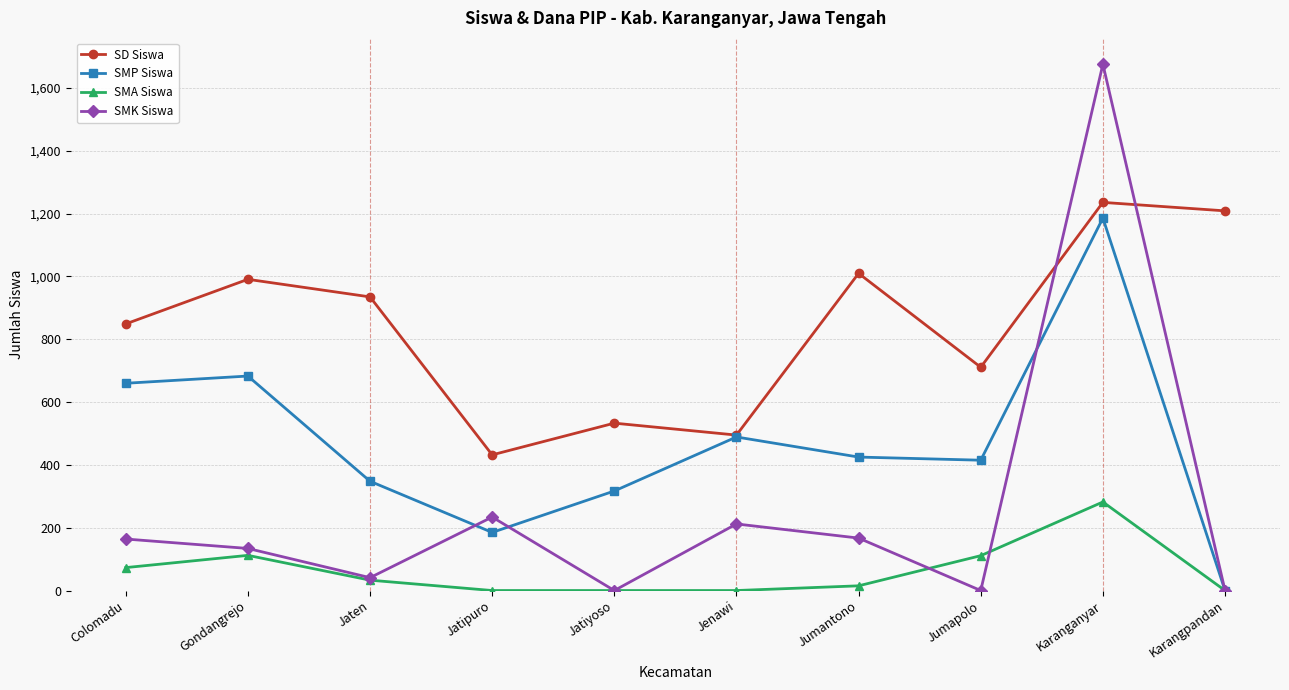

What is the difference between the maximum and second lowest values in the SMK Siswa series?

1676